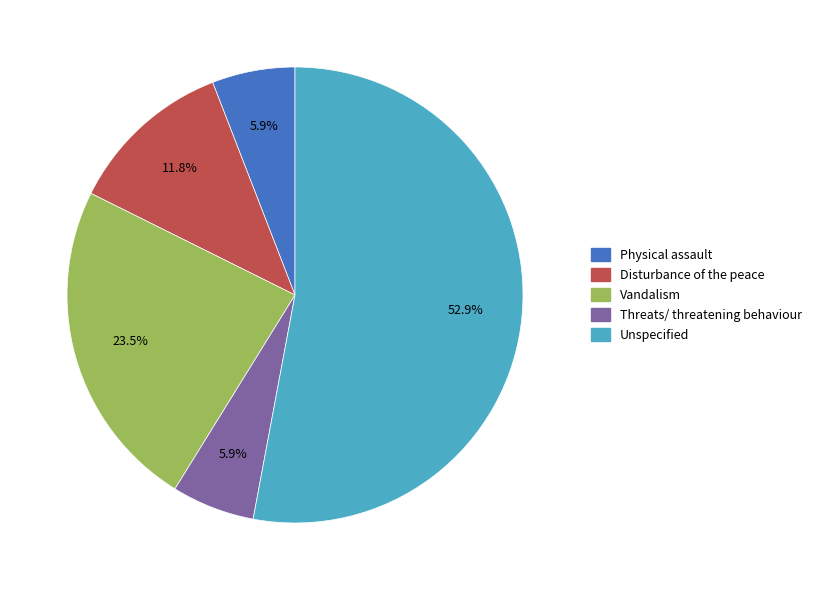

Approximately how many times larger is the value at Threats/ threatening behaviour compared to Disturbance of the peace?

0.5